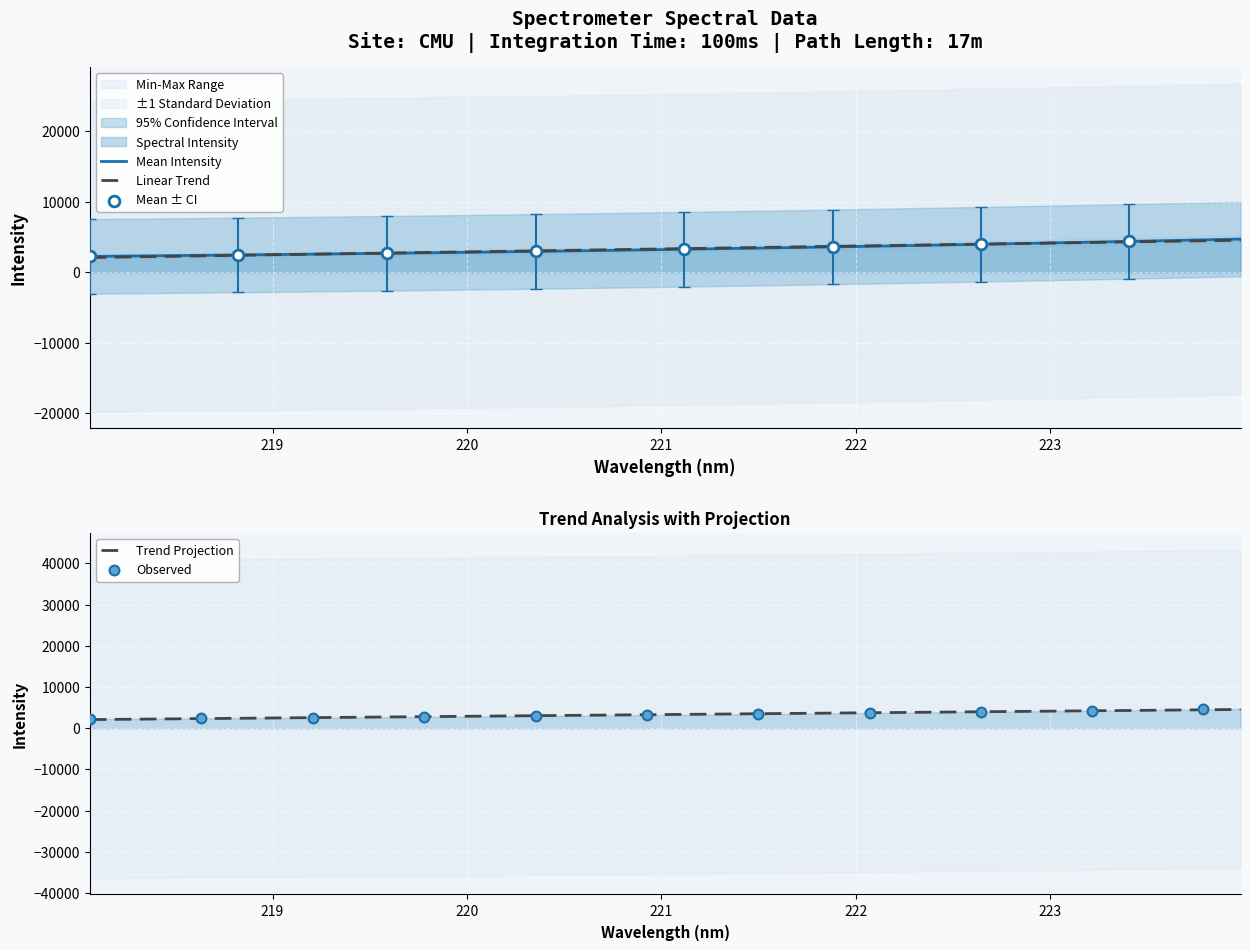

Which has a higher value, 218.6332 or 220.7354?

220.7354